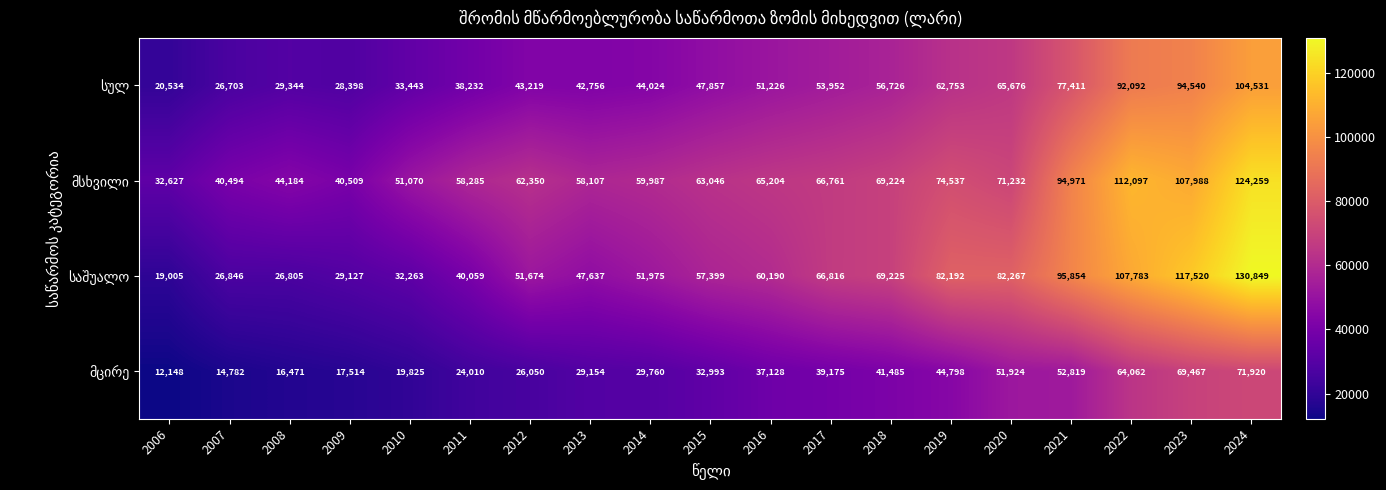

At which category is the sum across all series the highest?

2024